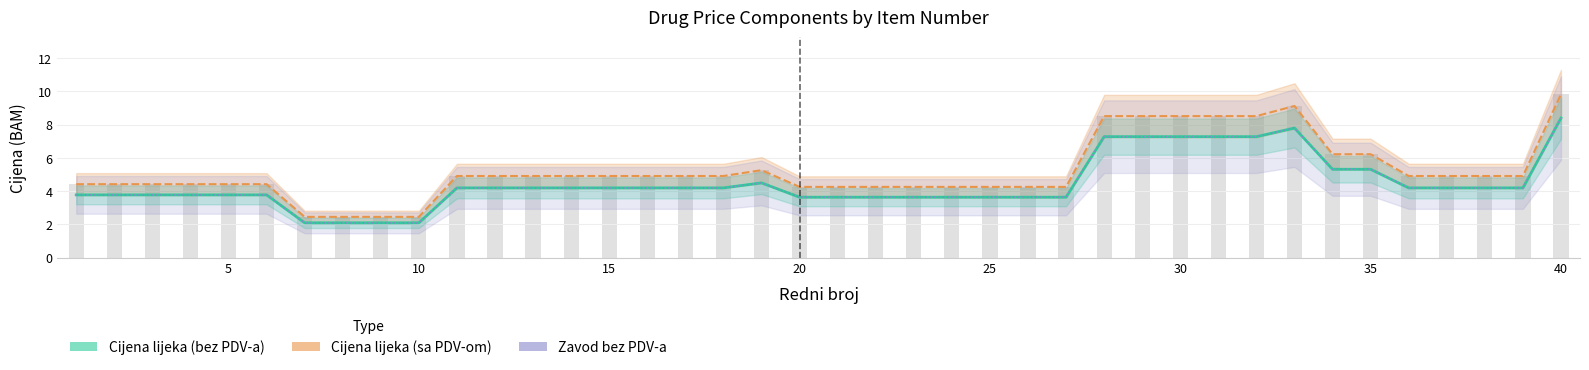

Rank the series by their maximum value, from highest to lowest.

Cijena lijeka (sa PDV-om), Cijena lijeka (bez PDV-a), Zavod bez PDV-a